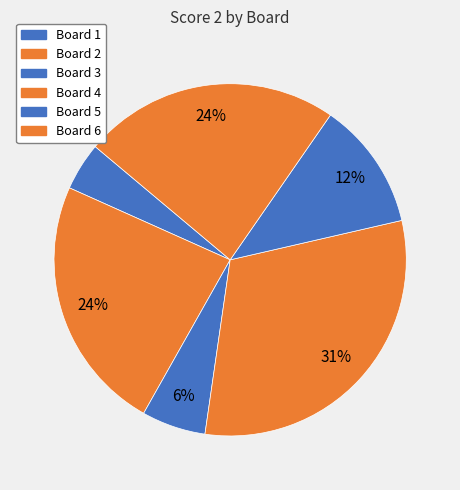

How many segments does this pie chart have?

6